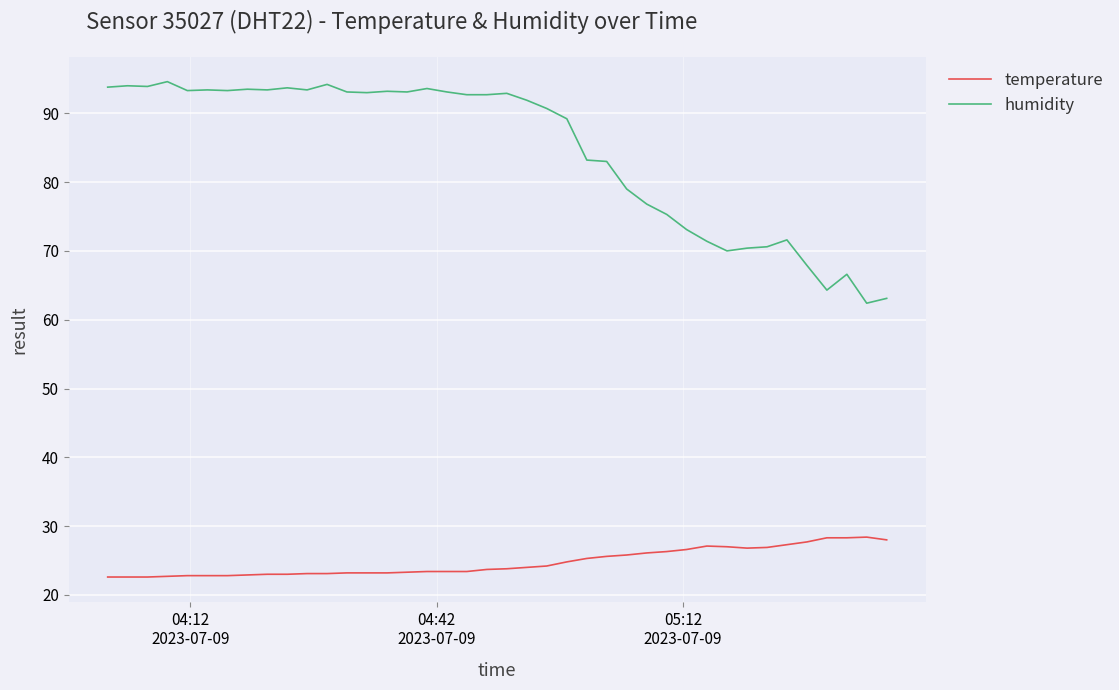

Which series has the largest range (max minus min)?

humidity